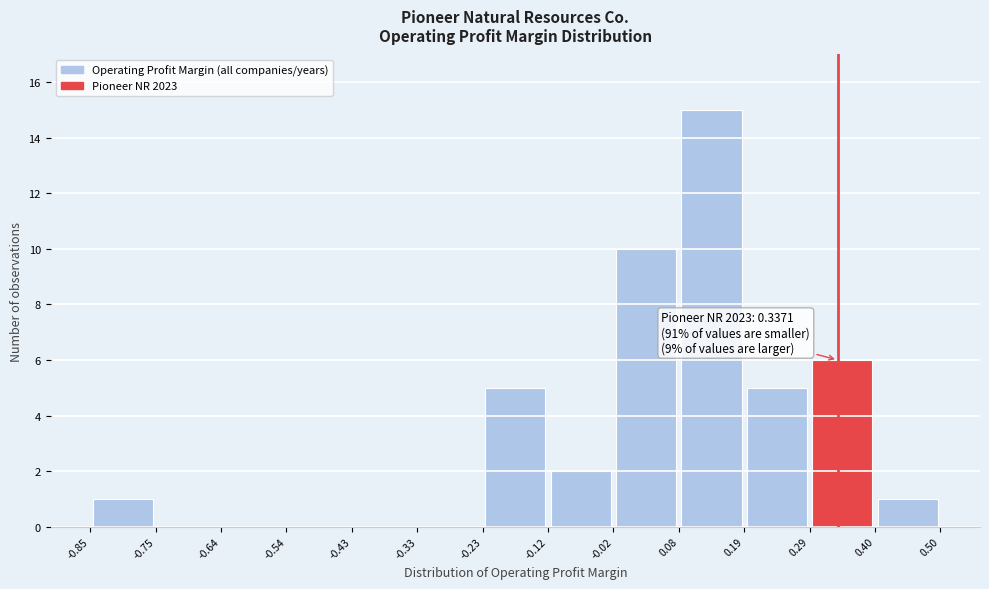

Which range on the x-axis has the tallest bar?

0.08 to 0.19